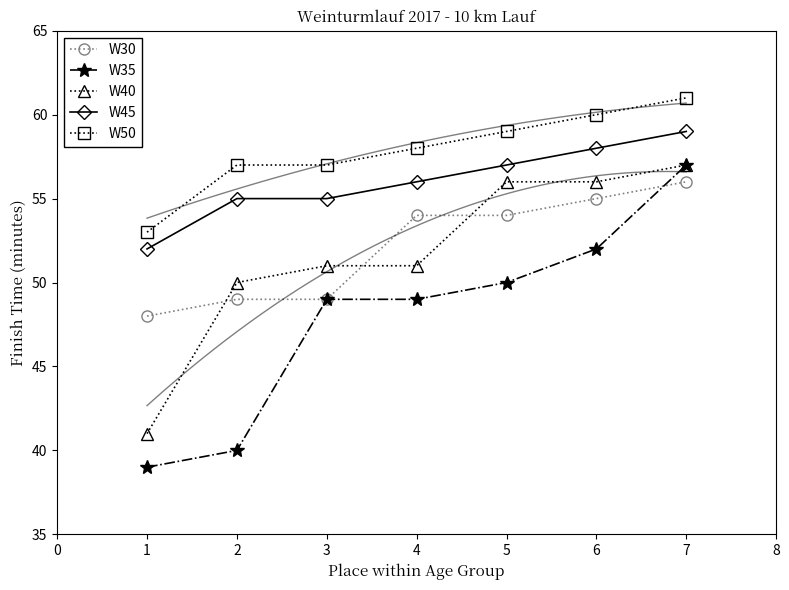

True or false: W30 and W35 intersect in this chart.

True